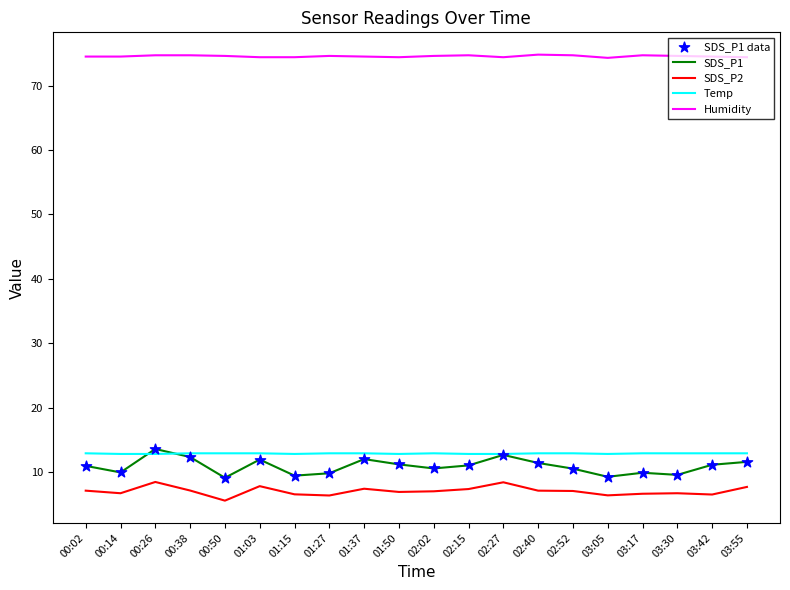

What is the spread (max minus min) of values at 02:40?

67.7